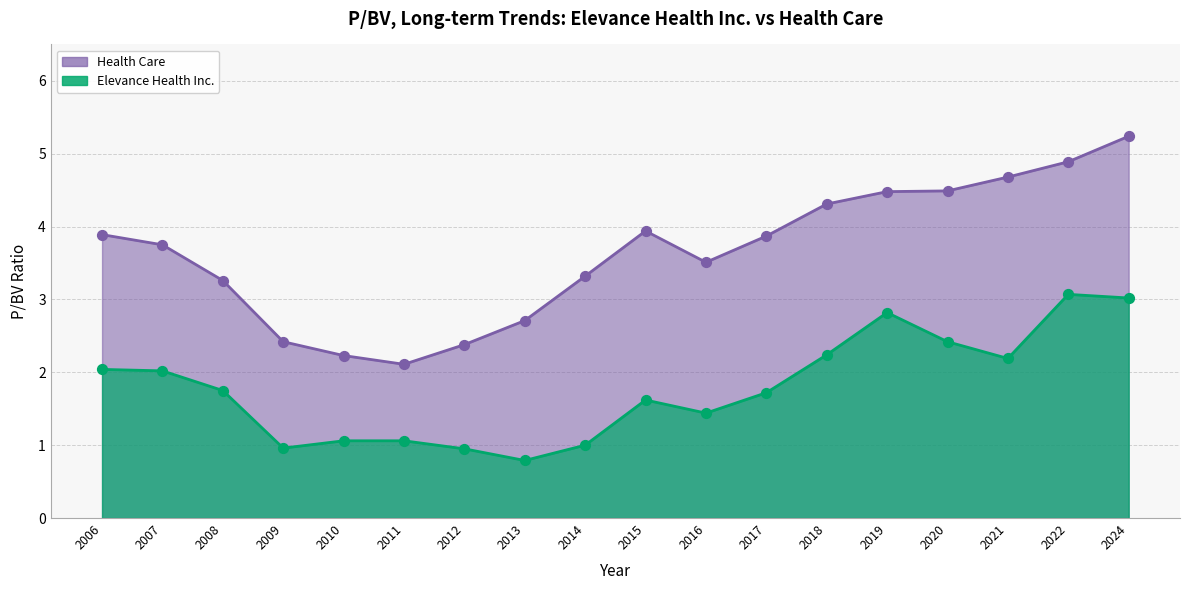

Is the value of Elevance Health Inc. at 2017 greater than the value of Health Care at 2011?

No